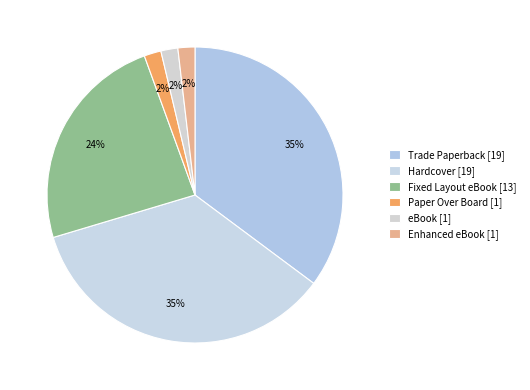

How many slices are in this pie chart?

6